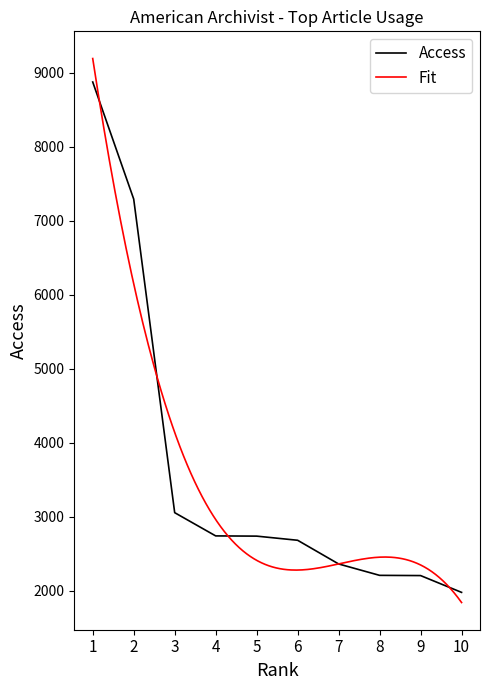

Does the chart display data point markers on the line(s)?

No